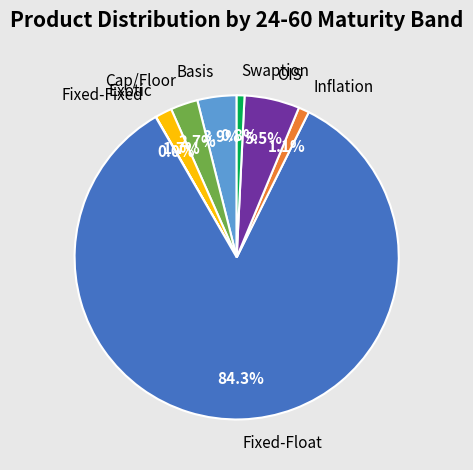

Which category has the biggest portion of the pie?

Fixed-Float